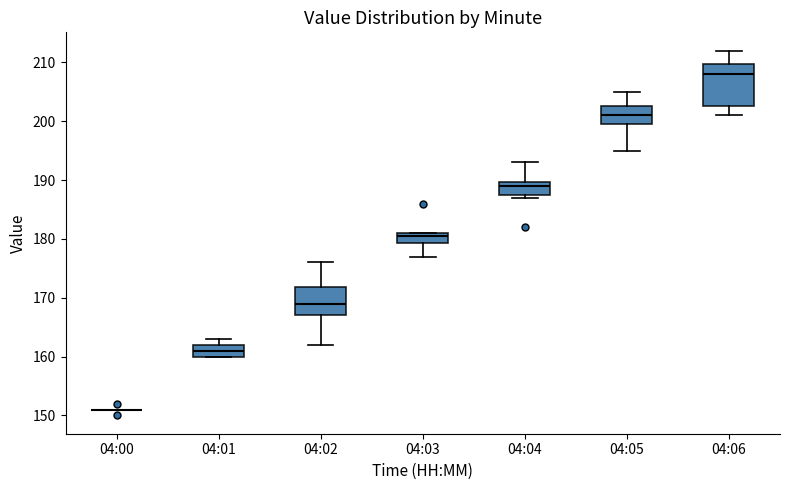

Comparing the boxes themselves (not the whiskers), which one is the tallest?

04:06